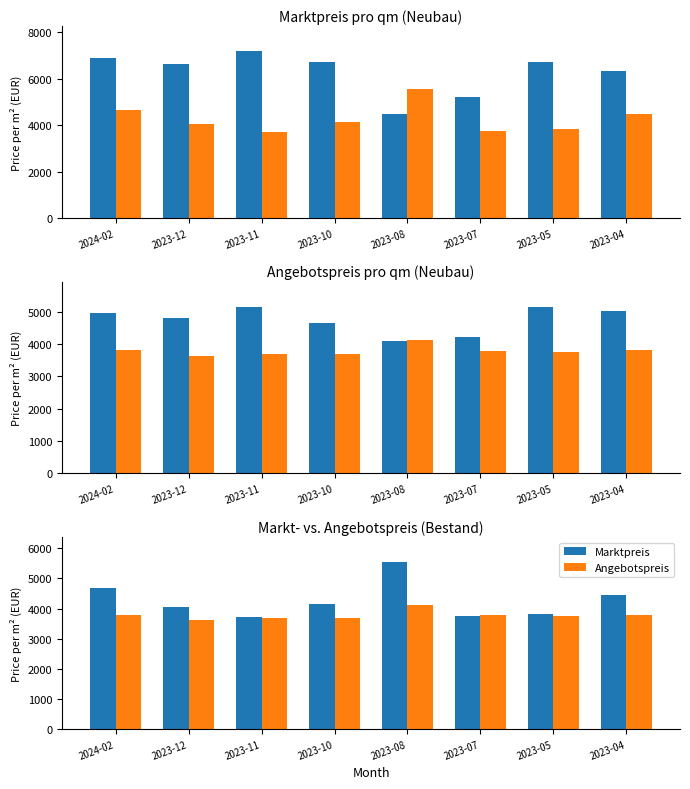

What is the value of the Marktpreis bar at the 2nd from the left?

4061.5